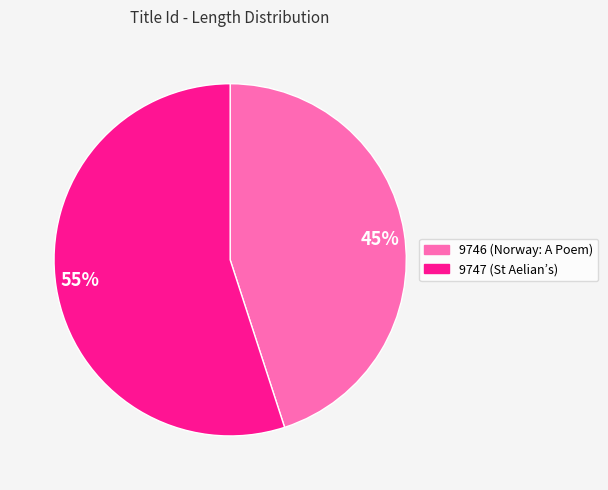

To the nearest percent, what is the difference between the largest and smallest slice percentages?

10%